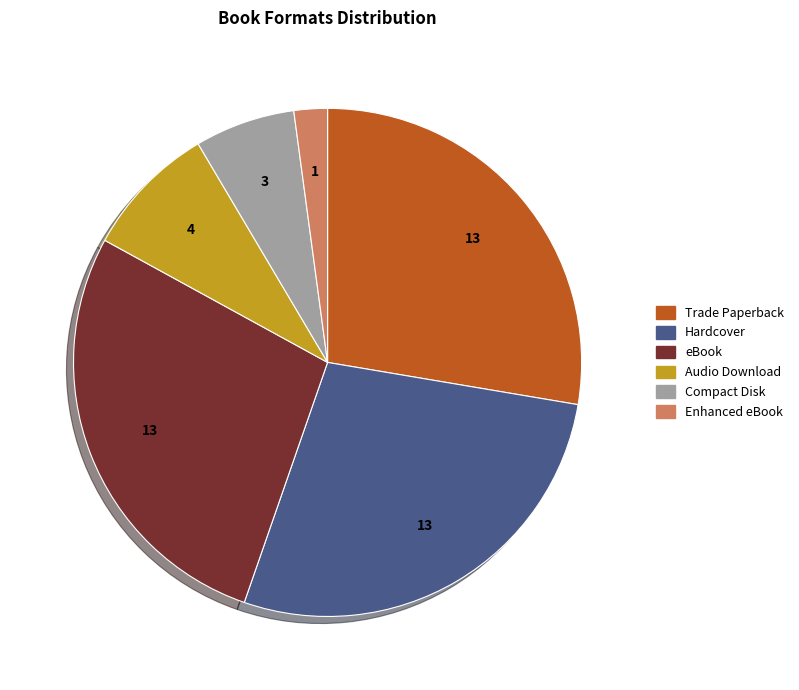

Is the sum of Compact Disk and Hardcover greater than half?

No